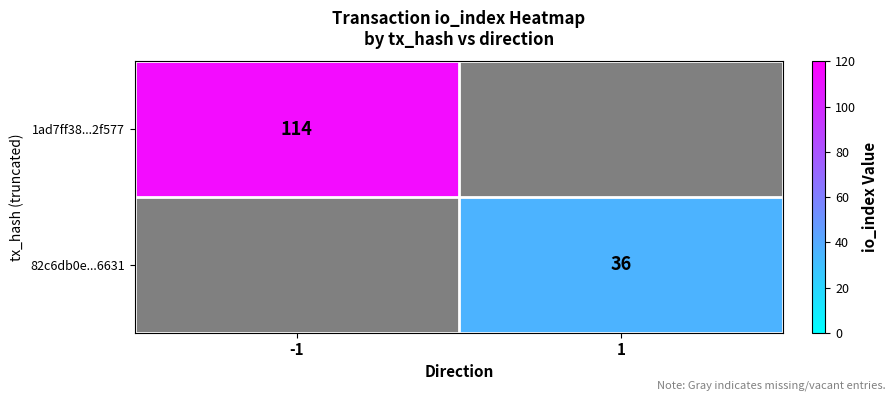

Which label corresponds to the smallest value in the chart?

1